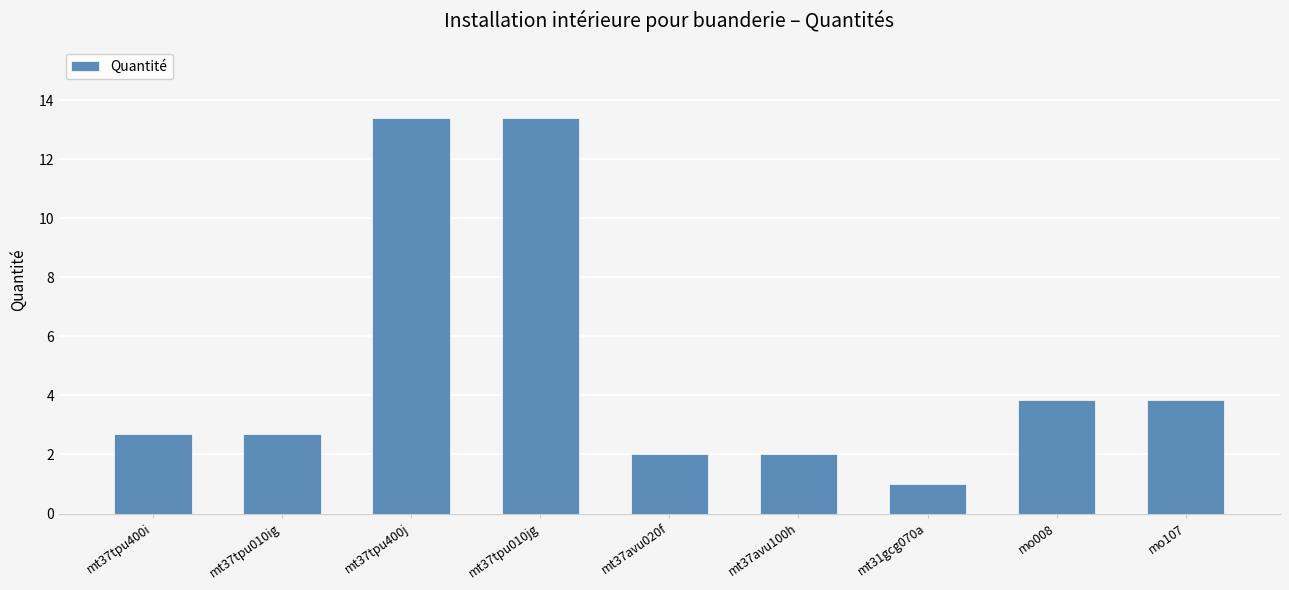

What is the average value?

5.0